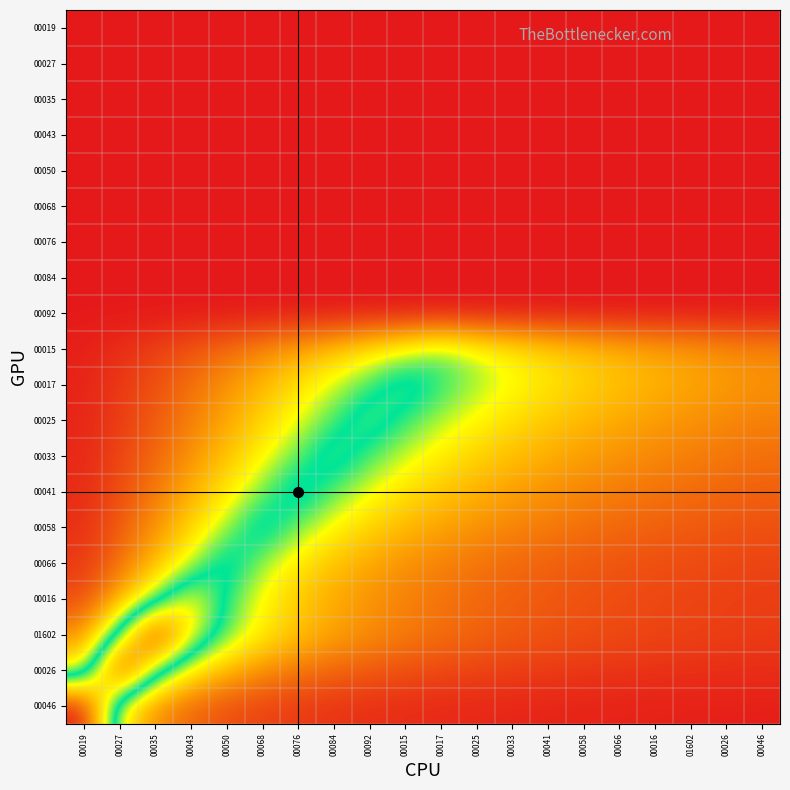

Rank the series by their maximum value, from highest to lowest.

00046, 00026, 01602, 00016, 00017, 00025, 00033, 00041, 00058, 00066, 00015, 00092, 00084, 00076, 00068, 00050, 00043, 00035, 00027, 00019